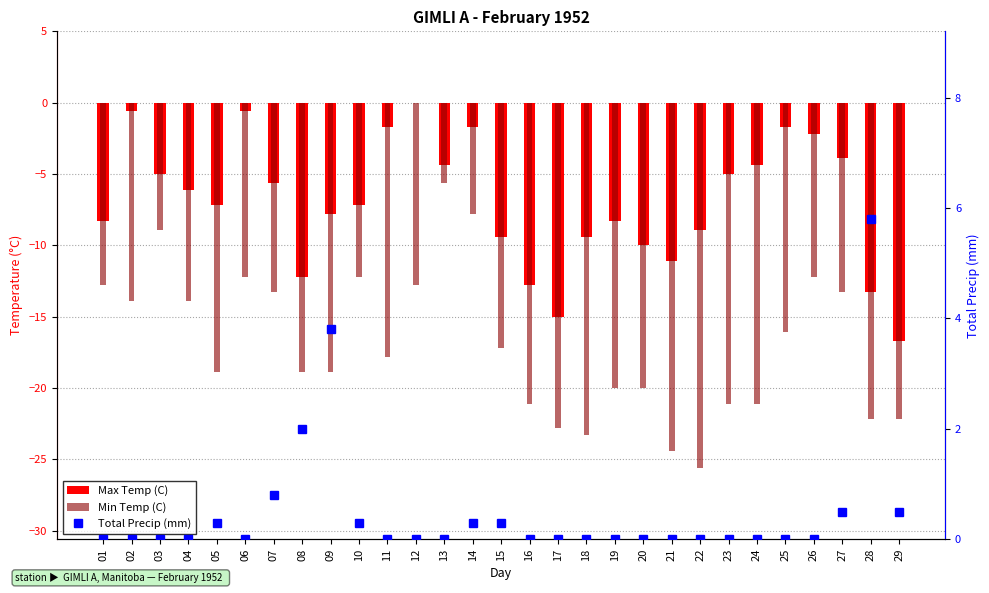

At which label does Min Temp (C) reach its peak?

13